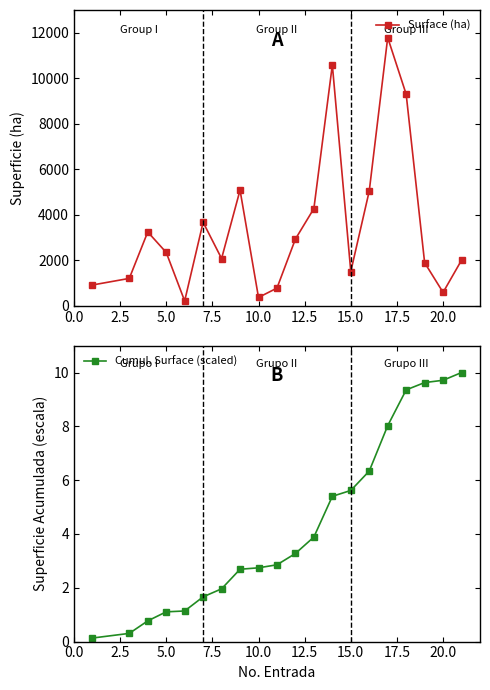

The Cumul. Surface (scaled) series shows 1.1 at 15.0. True or false?

False